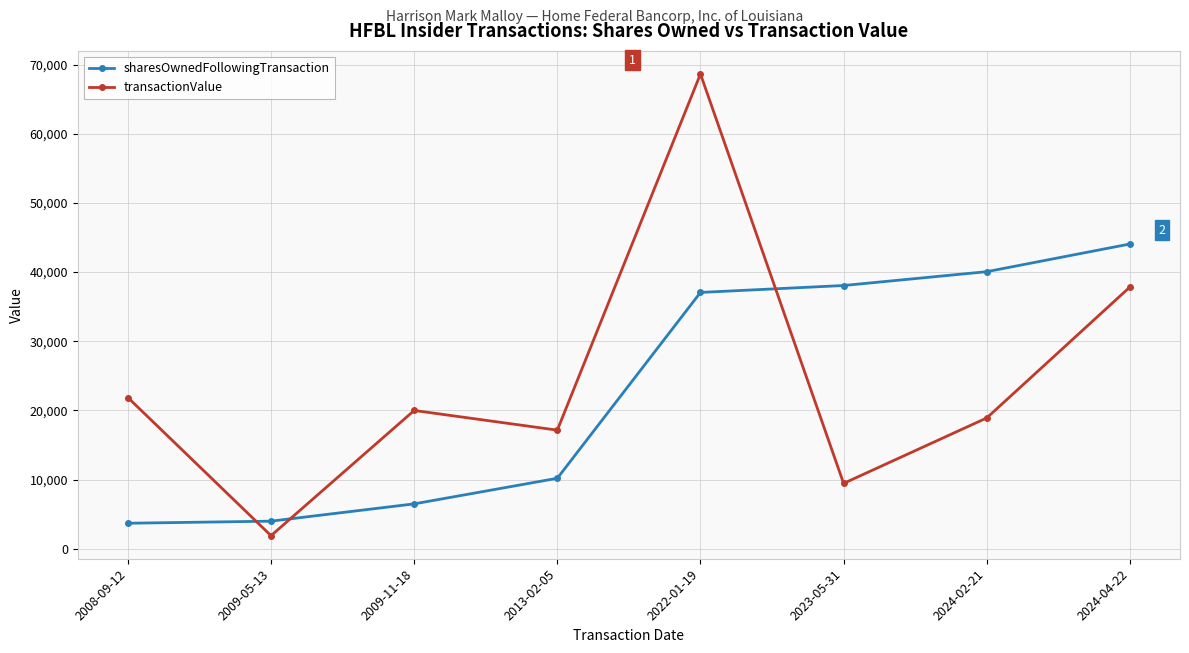

What is the difference between the sharesOwnedFollowingTransaction values at 2022-01-19 and 2013-02-05?

26861